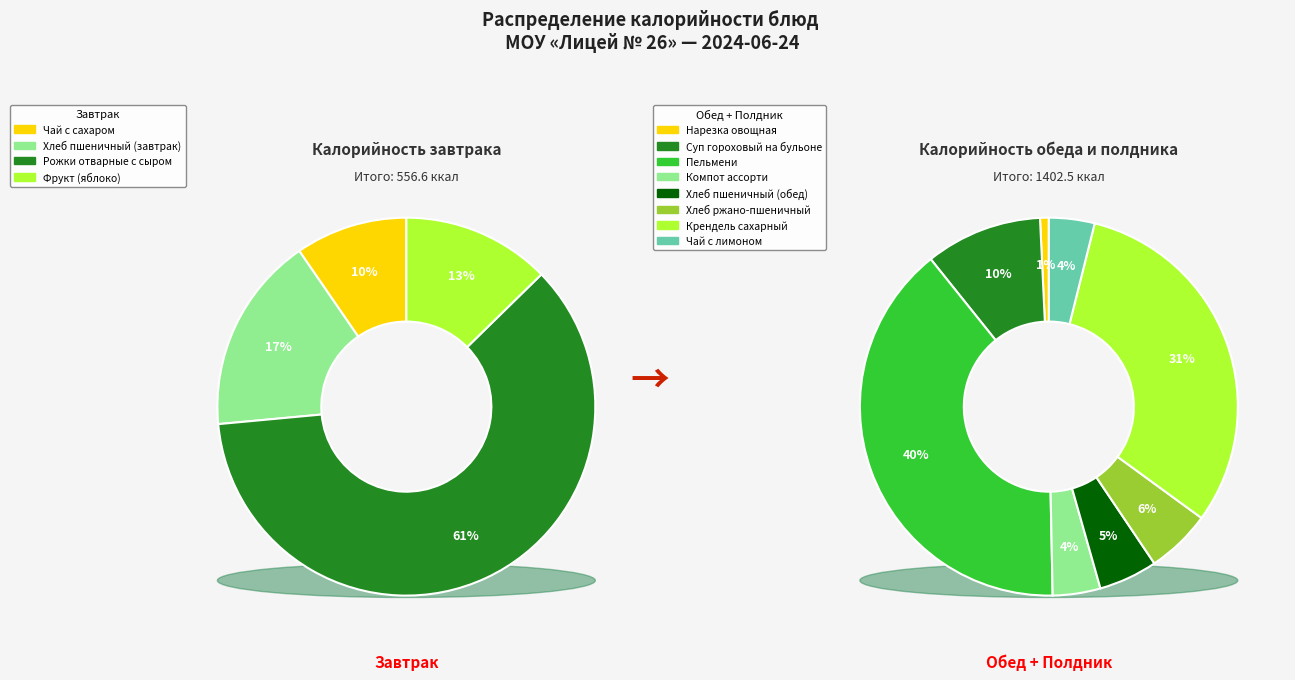

Which category has the biggest portion of the pie?

Пельмени